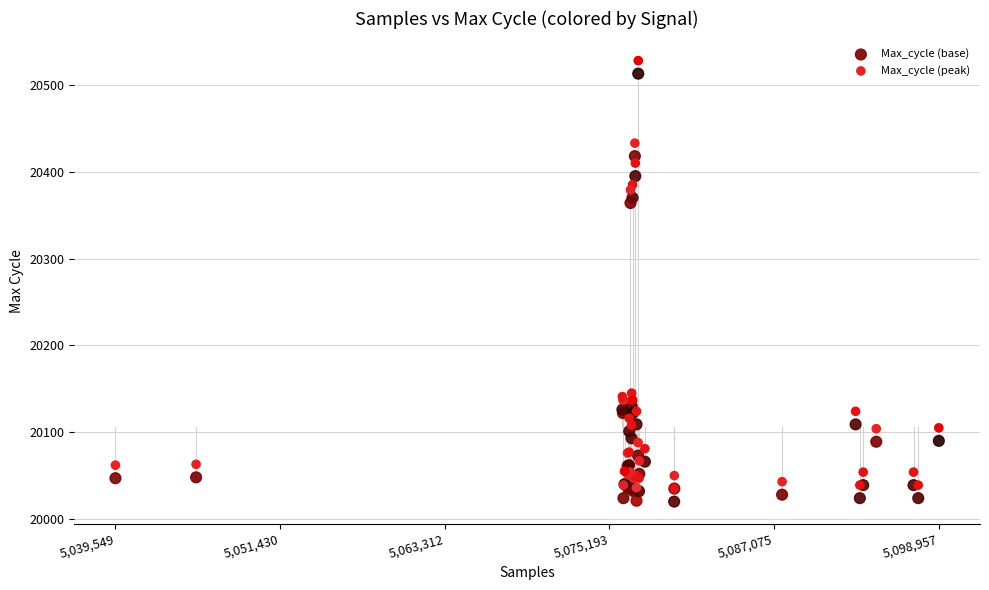

What are all the series names shown in the legend?

Max_cycle (base), Max_cycle (peak)